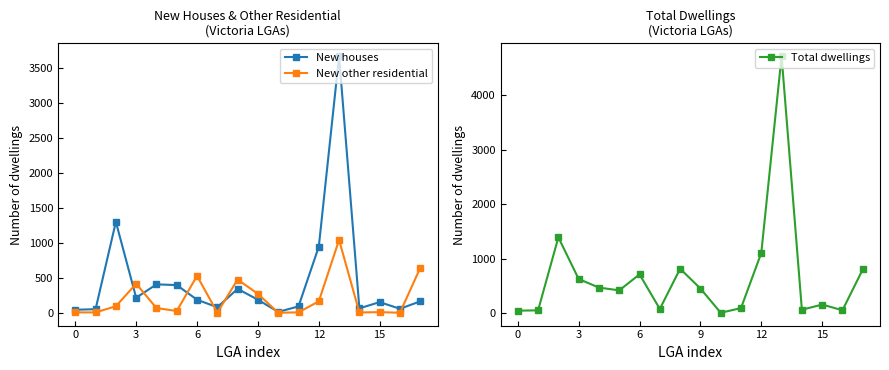

At which label does Total dwellings reach its minimum?

10